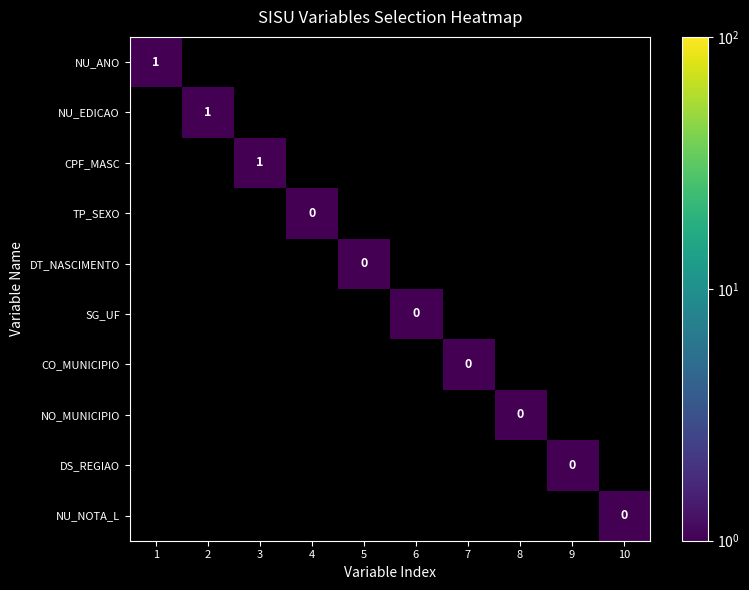

At which category does the chart reach its peak across all series?

1